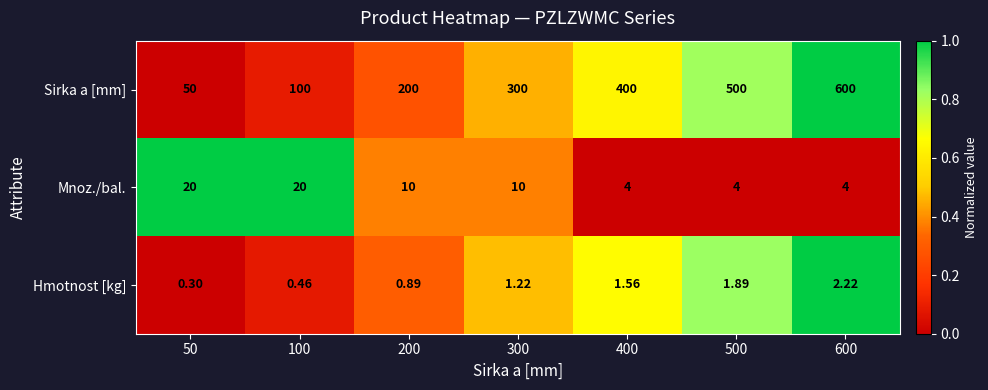

Which series has the largest range (max minus min)?

Sirka a [mm]